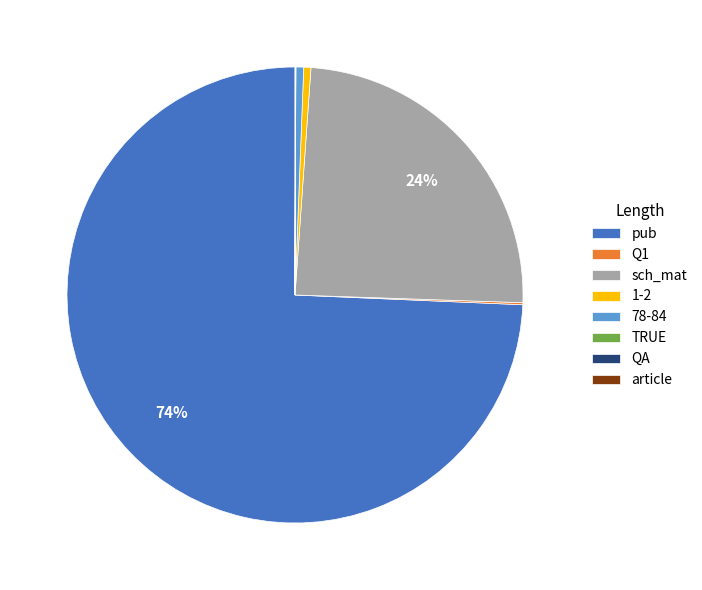

Which category has the biggest portion of the pie?

pub